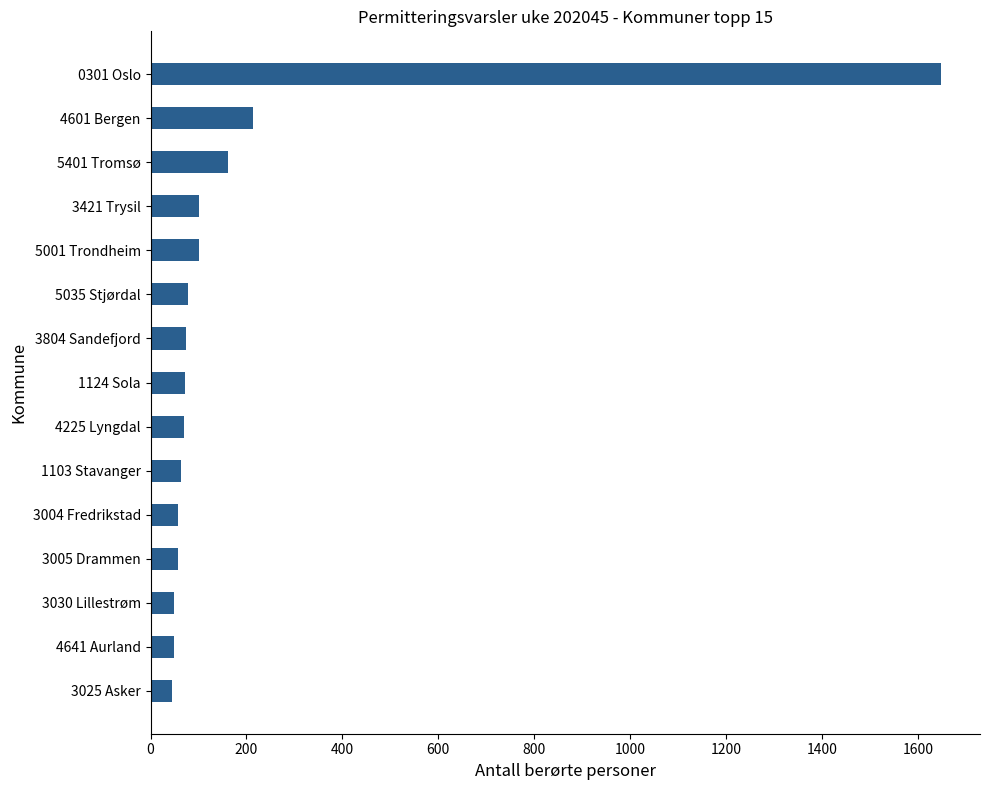

What is the sum of all values?

2837